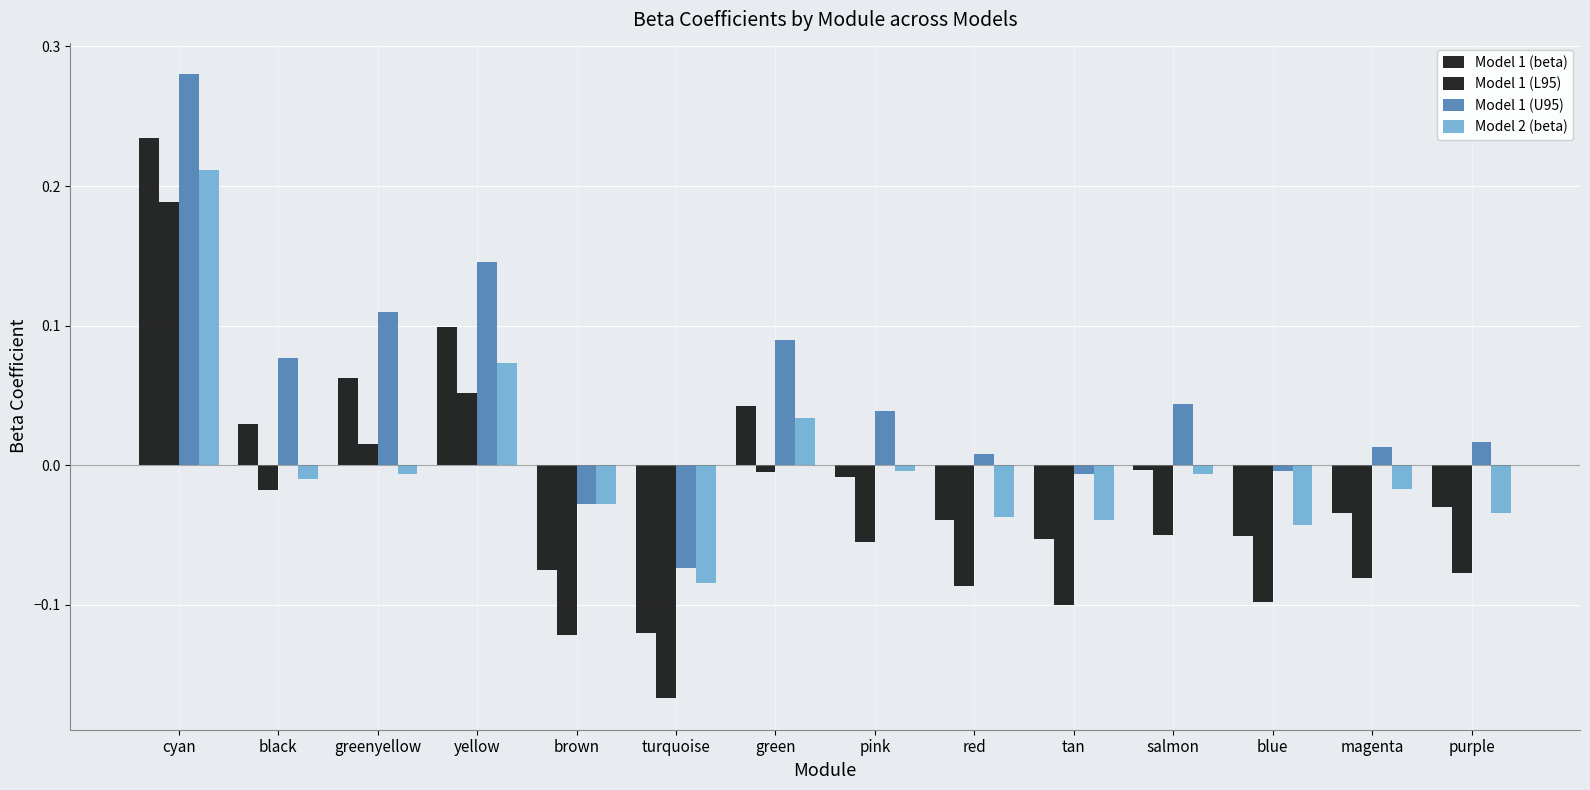

What is the difference between the highest and lowest values at yellow?

0.1